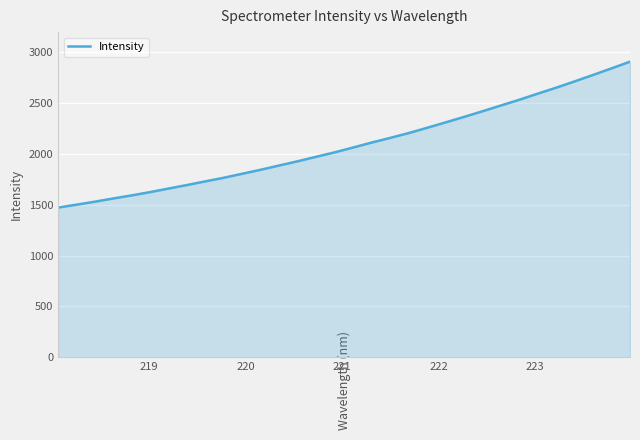

What is the difference between the maximum and minimum values?

1433.9